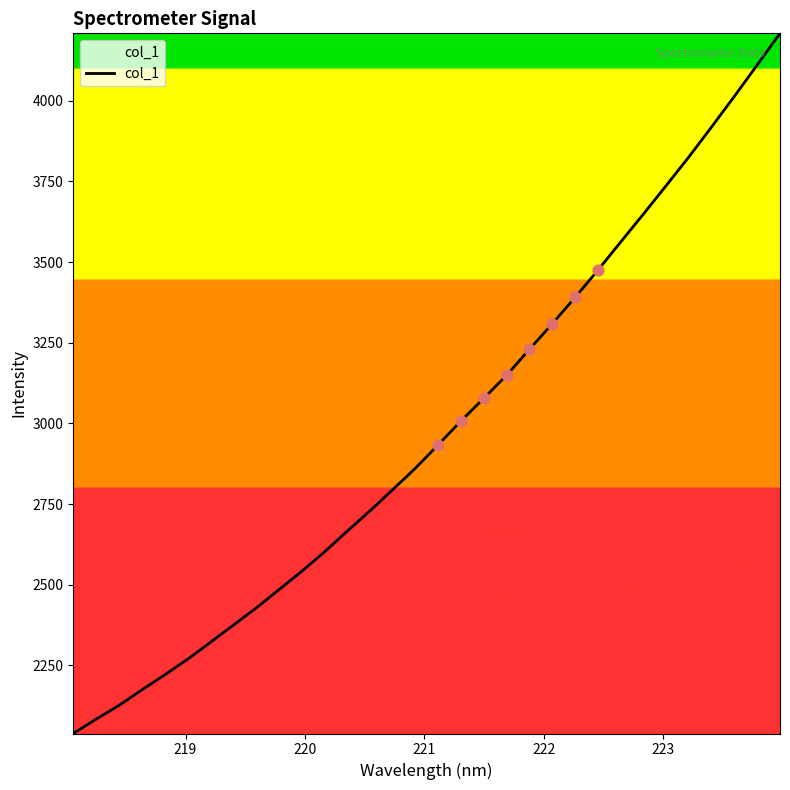

What is the greatest value displayed?

4209.1